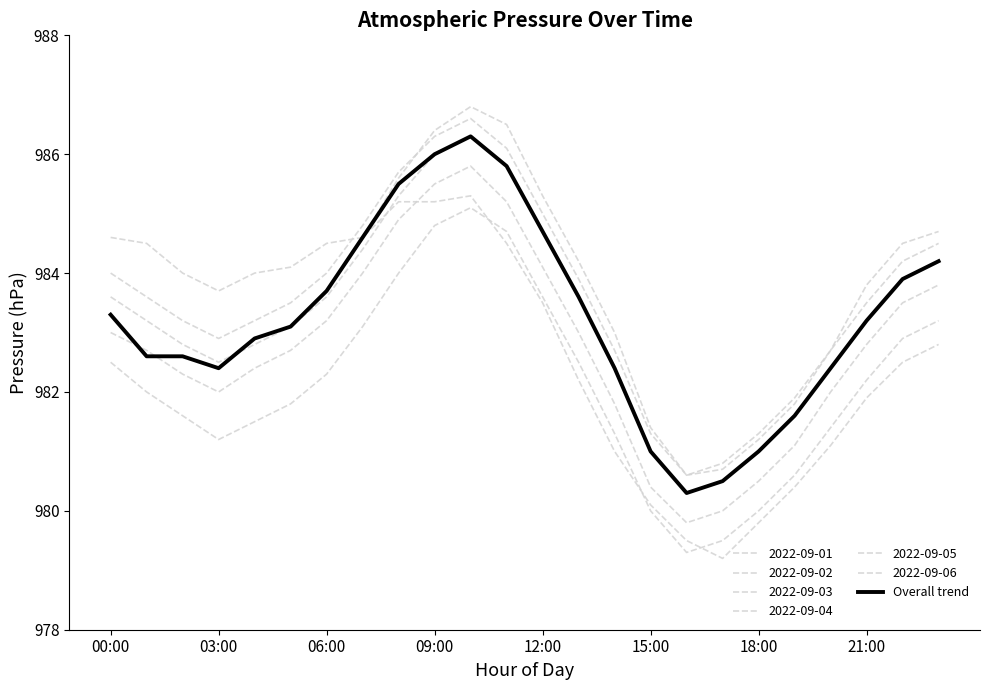

What is the label of the 17th point from the left?

16